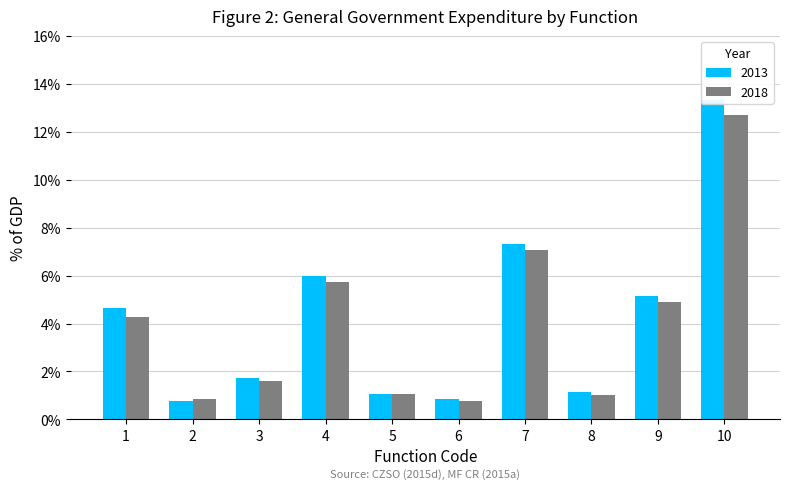

What are all the series names shown in the legend?

2013, 2018